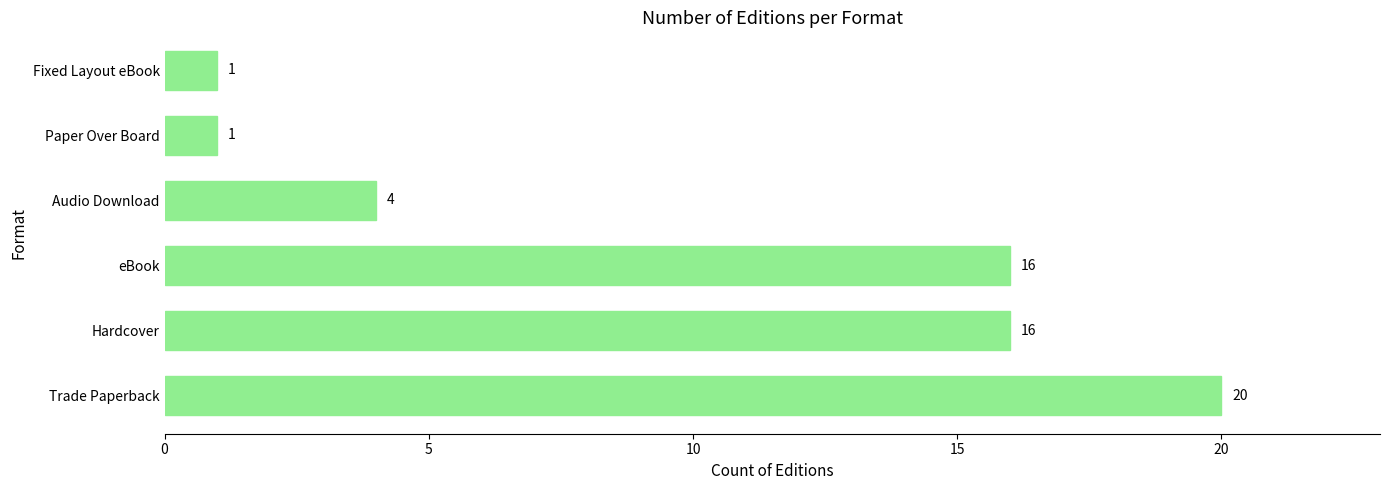

Are the bars horizontal?

Yes